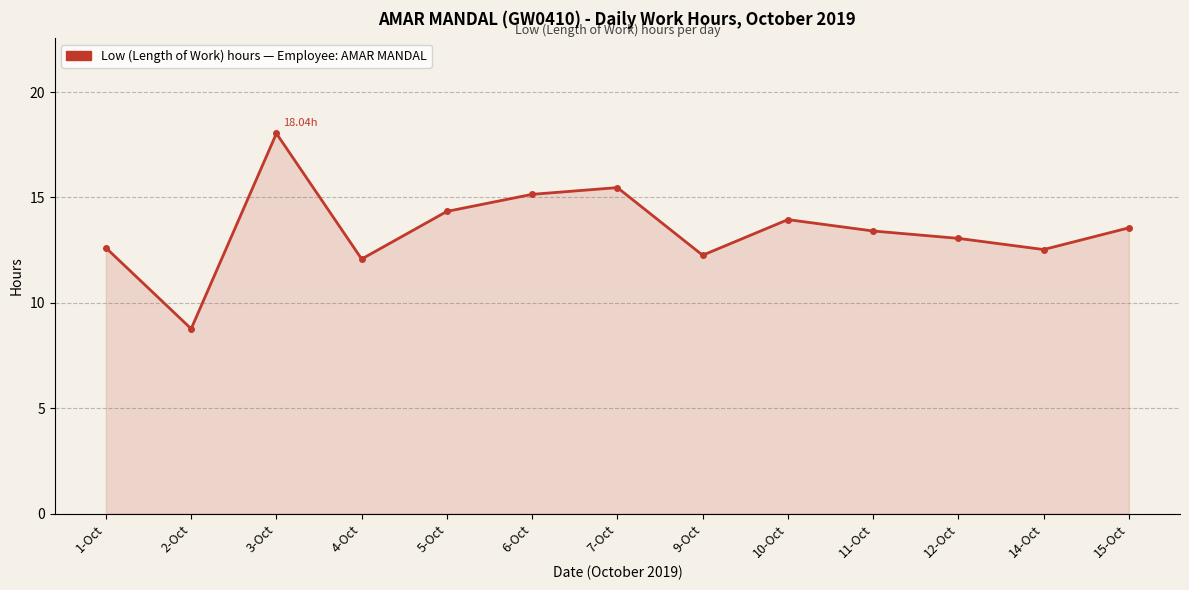

The value at 2-Oct is 12.4. True or false?

False